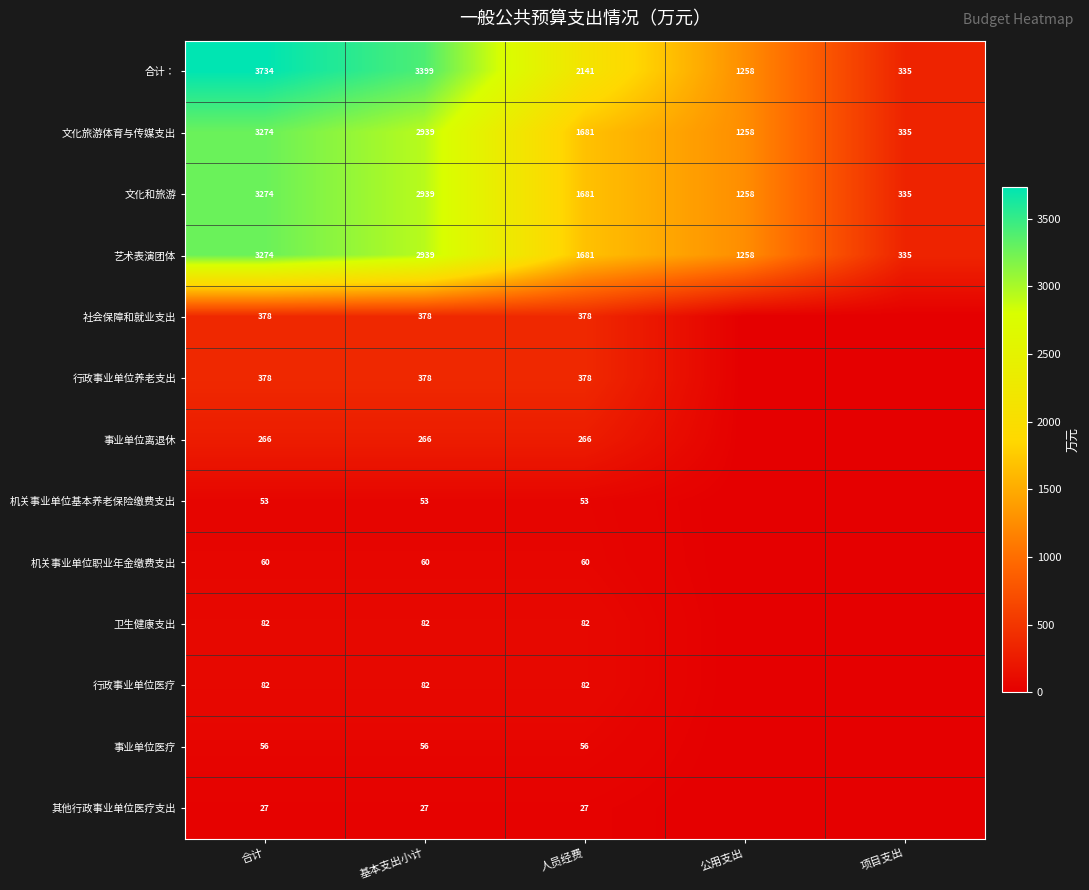

What is the spread (max minus min) of values at 基本支出小计?

3372